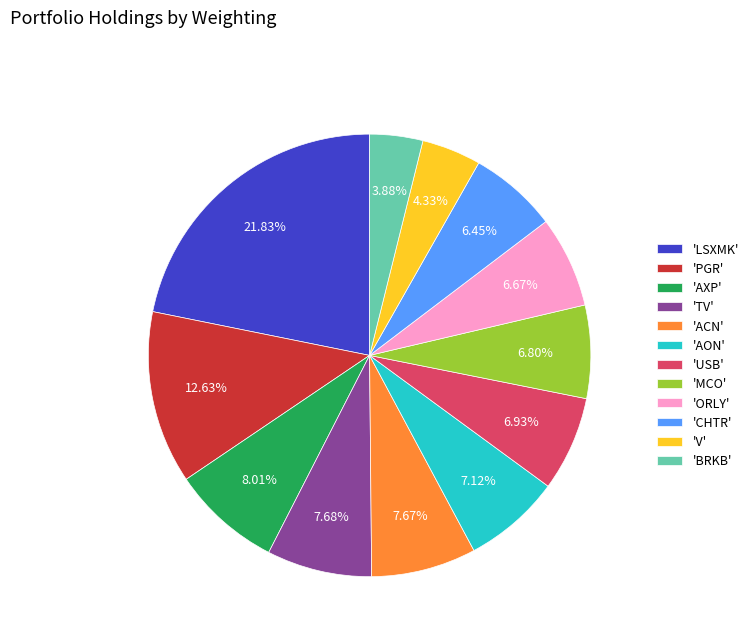

To the nearest percent, what is the difference between the largest and smallest slice percentages?

18%